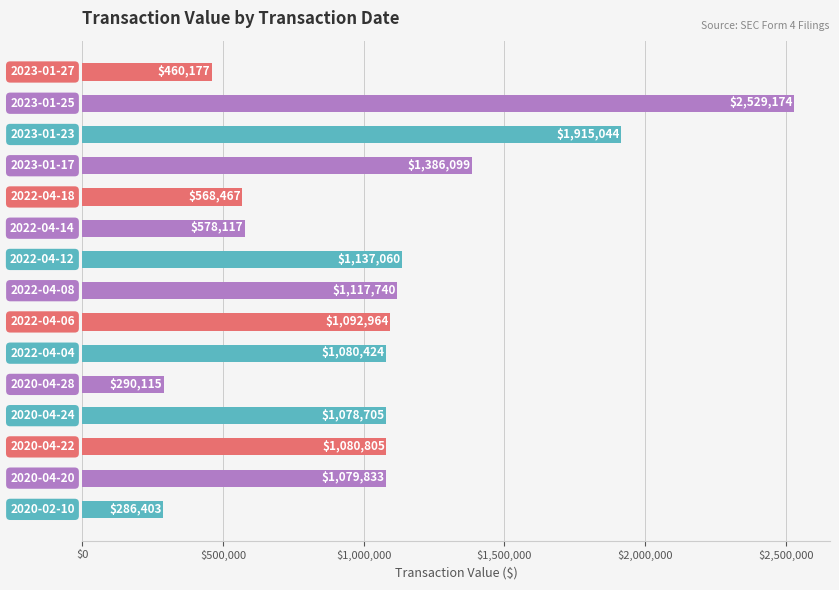

What is the value of the 9th bar from the top?

1092964